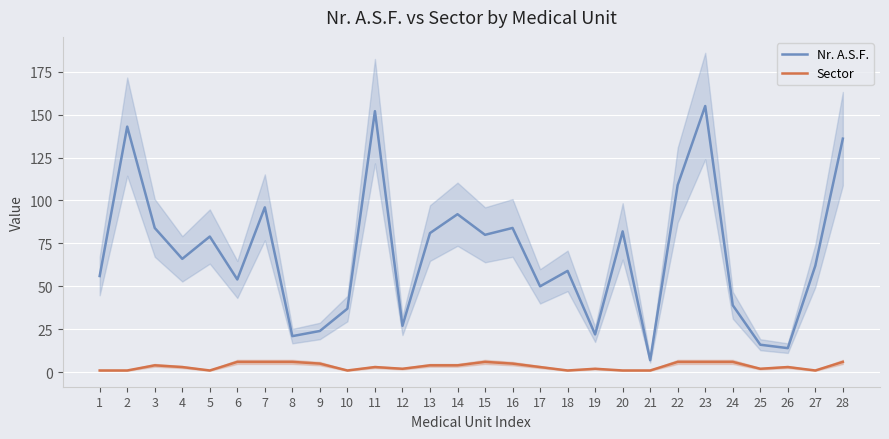

Where is the first local maximum for Sector?

3